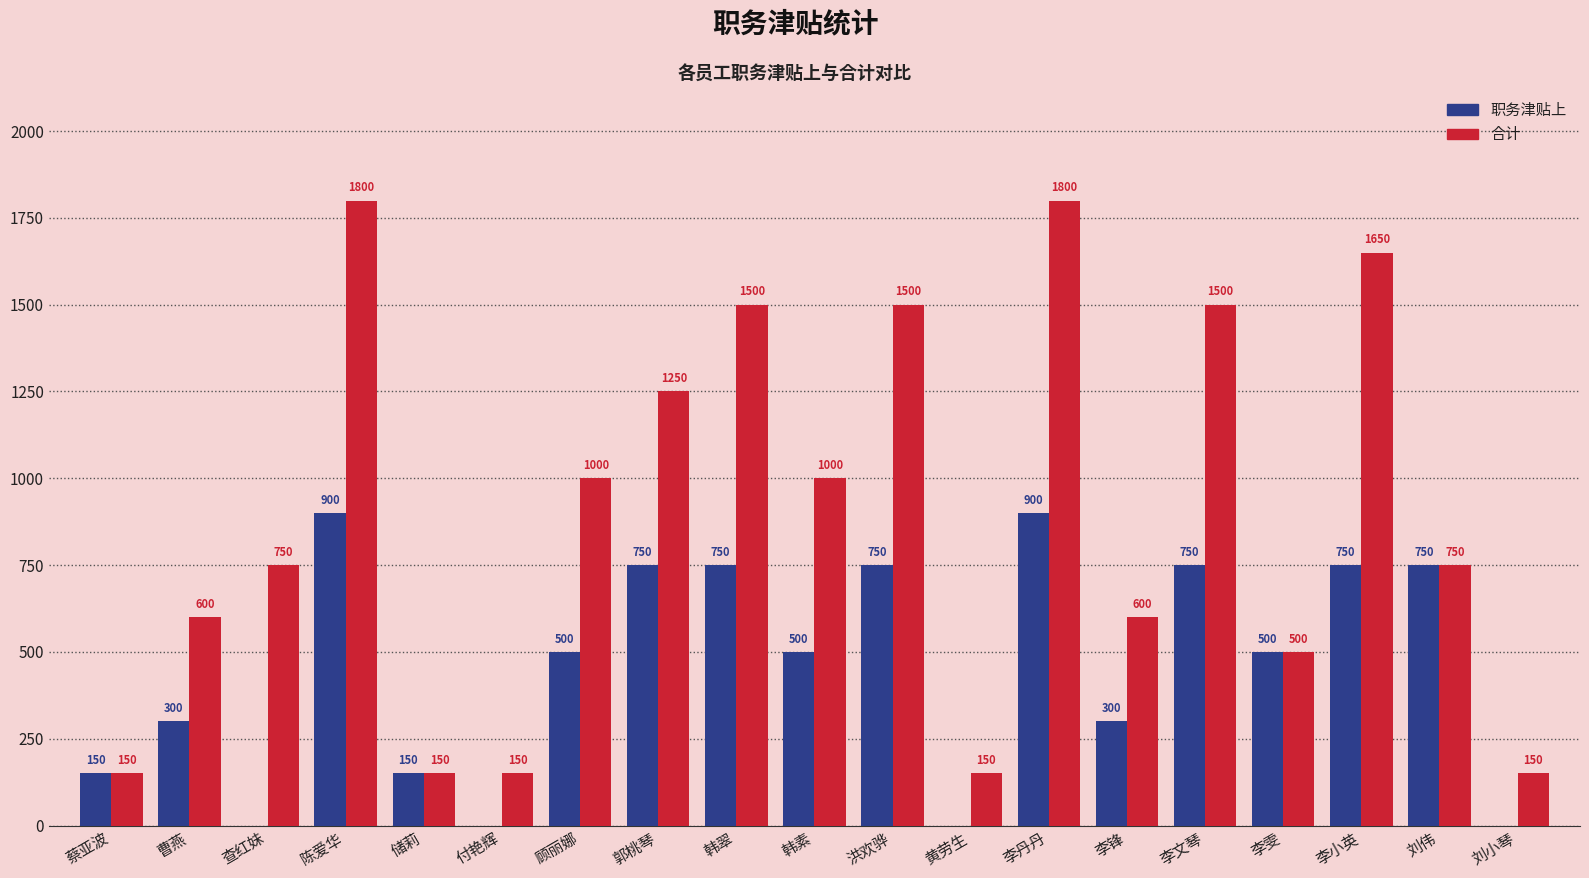

What is the maximum value shown in the chart?

1800